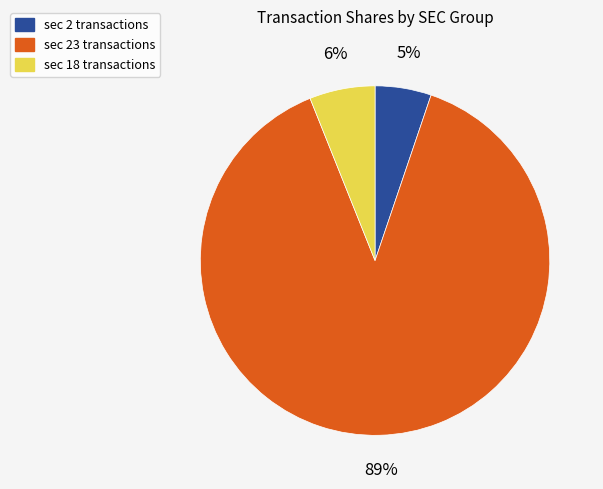

Does any single category account for the majority?

Yes